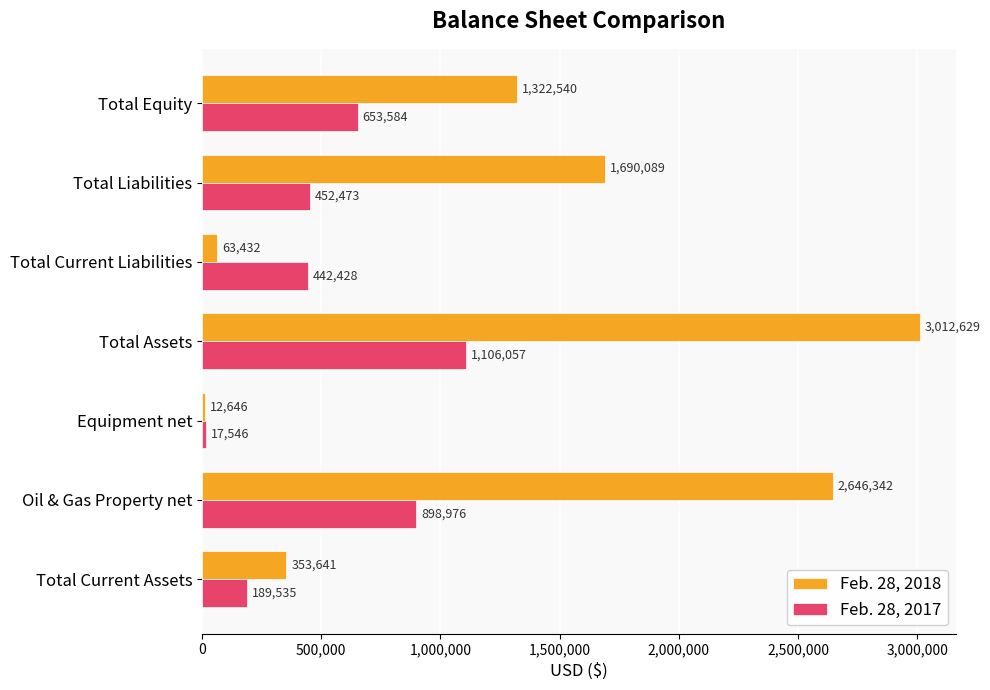

Count the number of data series in this chart.

2